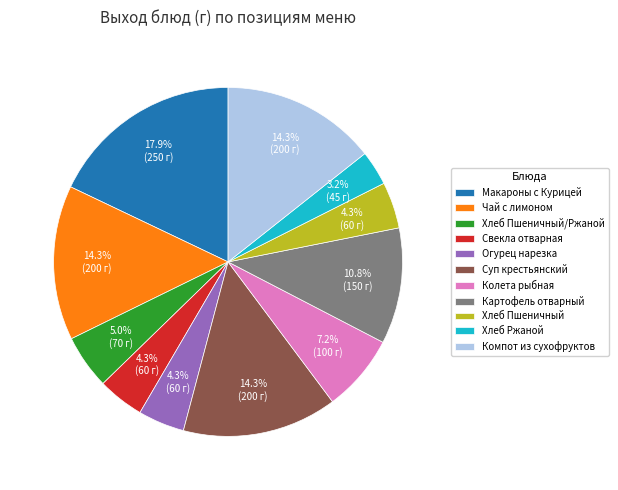

Which slice is the smallest?

Хлеб Ржаной